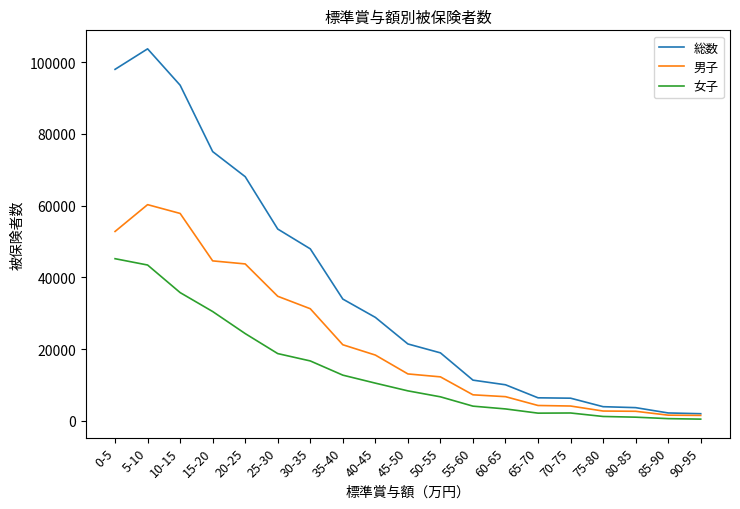

How many values in the 男子 series are below 13073?

9